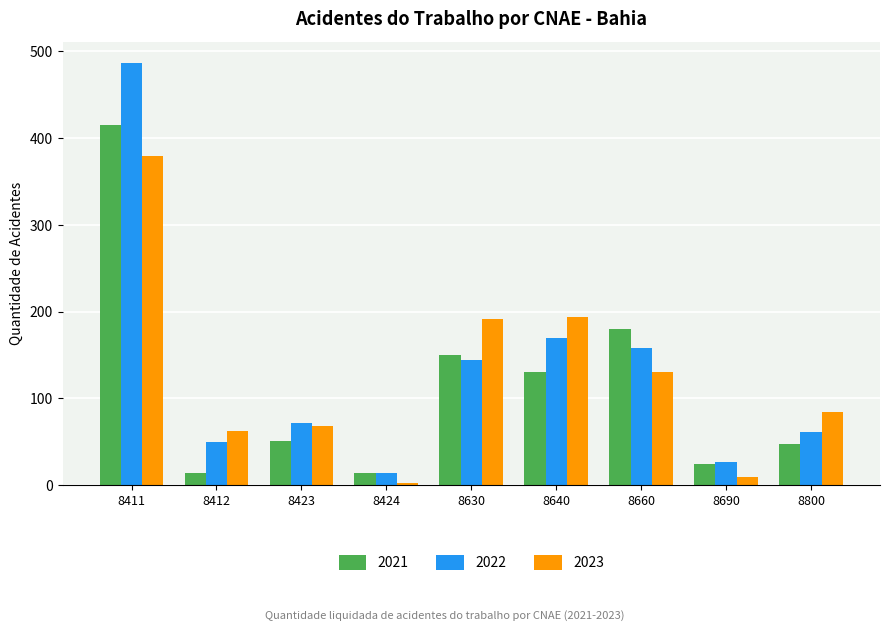

What is the total value across all series at 8800?

192